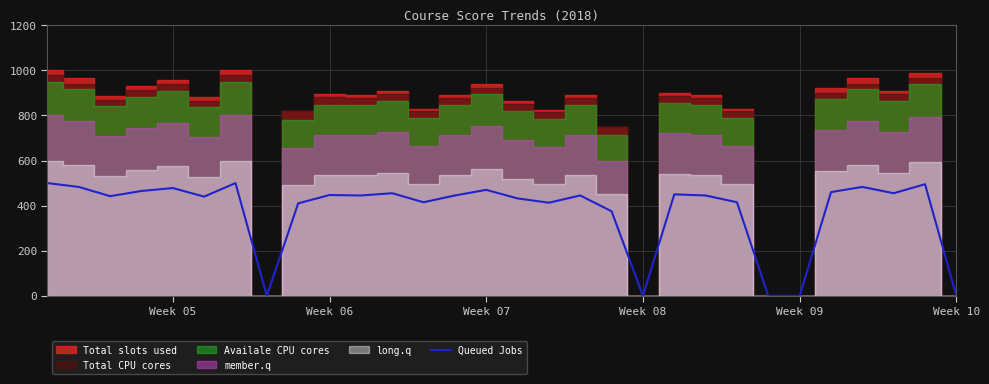

What position from the right is 7?

23